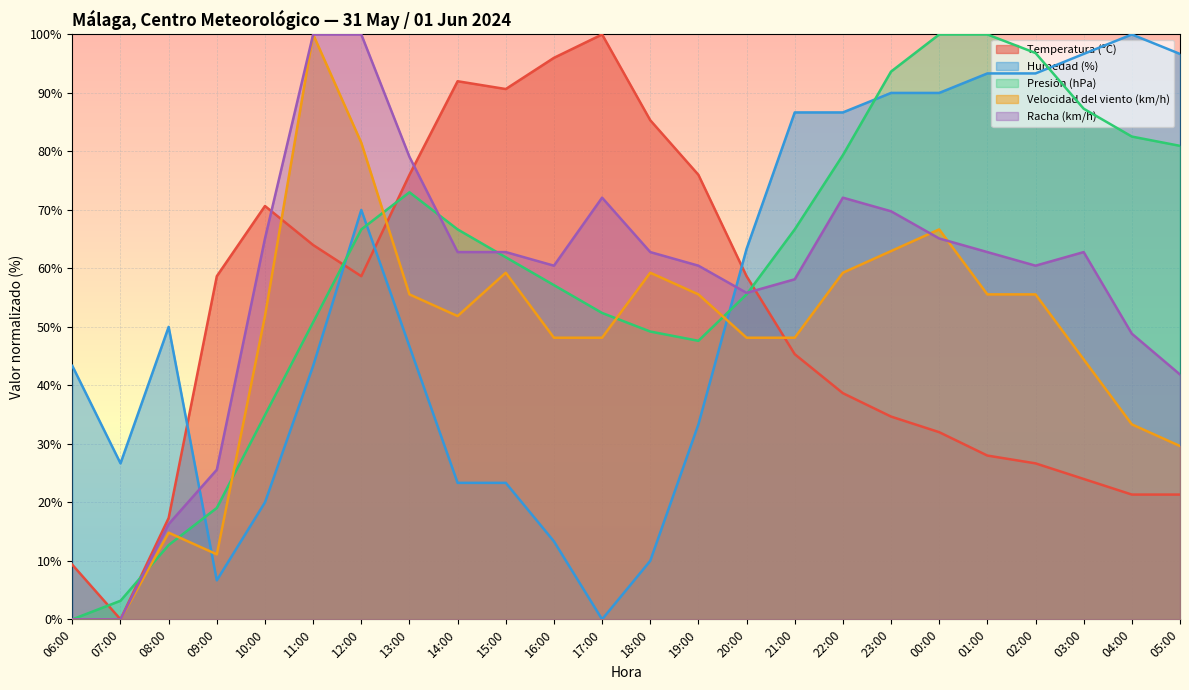

Which series changed the most between 08:00 and 19:00?

Temperatura (ºC)